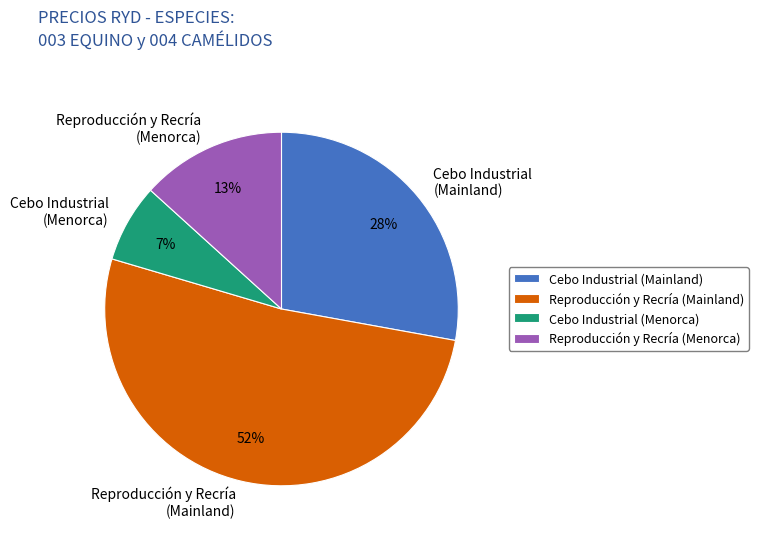

To the nearest percent, what portion does Reproducción y Recría (Mainland) represent?

52%